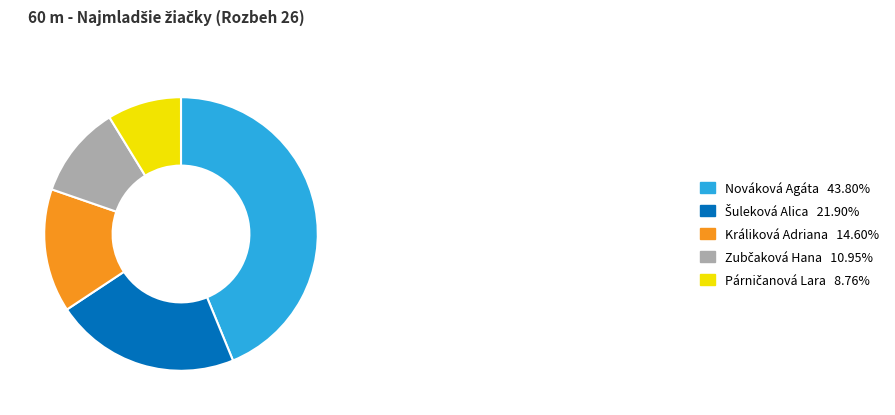

How many slices are in this pie chart?

5